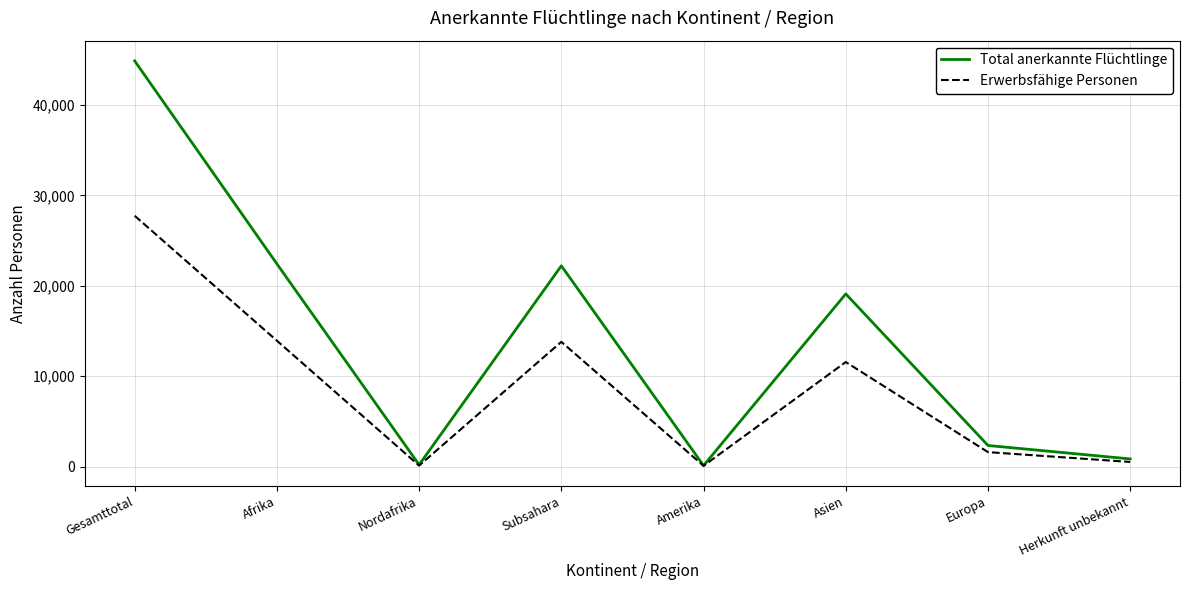

Which series has the widest spread of values?

Total anerkannte Flüchtlinge